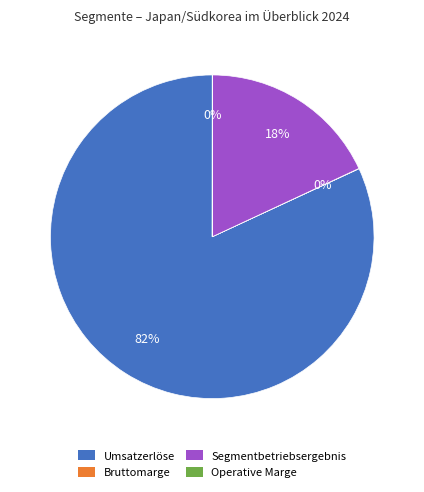

Is there a majority slice in this chart?

Yes